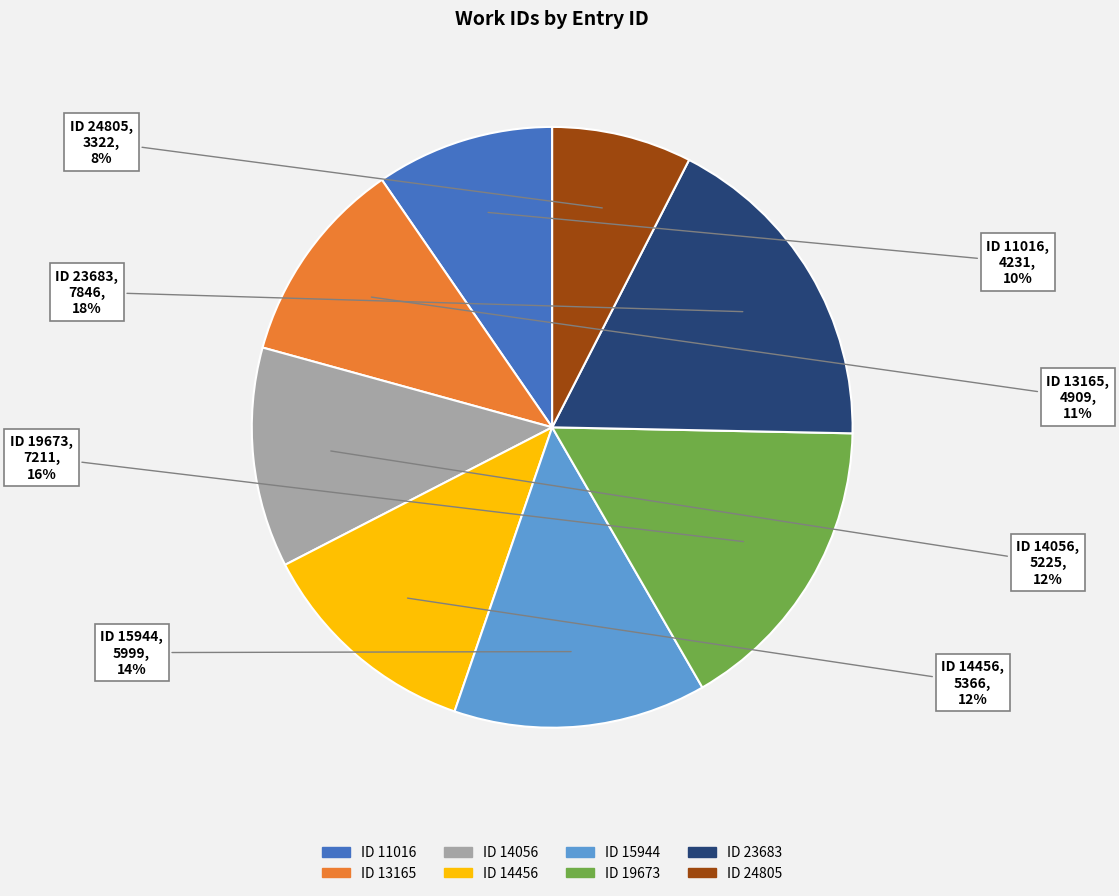

Does any single category account for the majority?

No